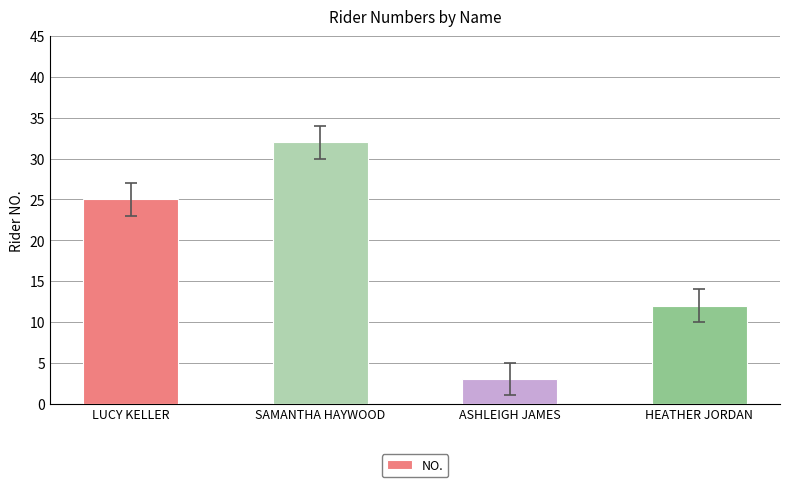

Are the bars grouped side by side (vs. stacked)?

No